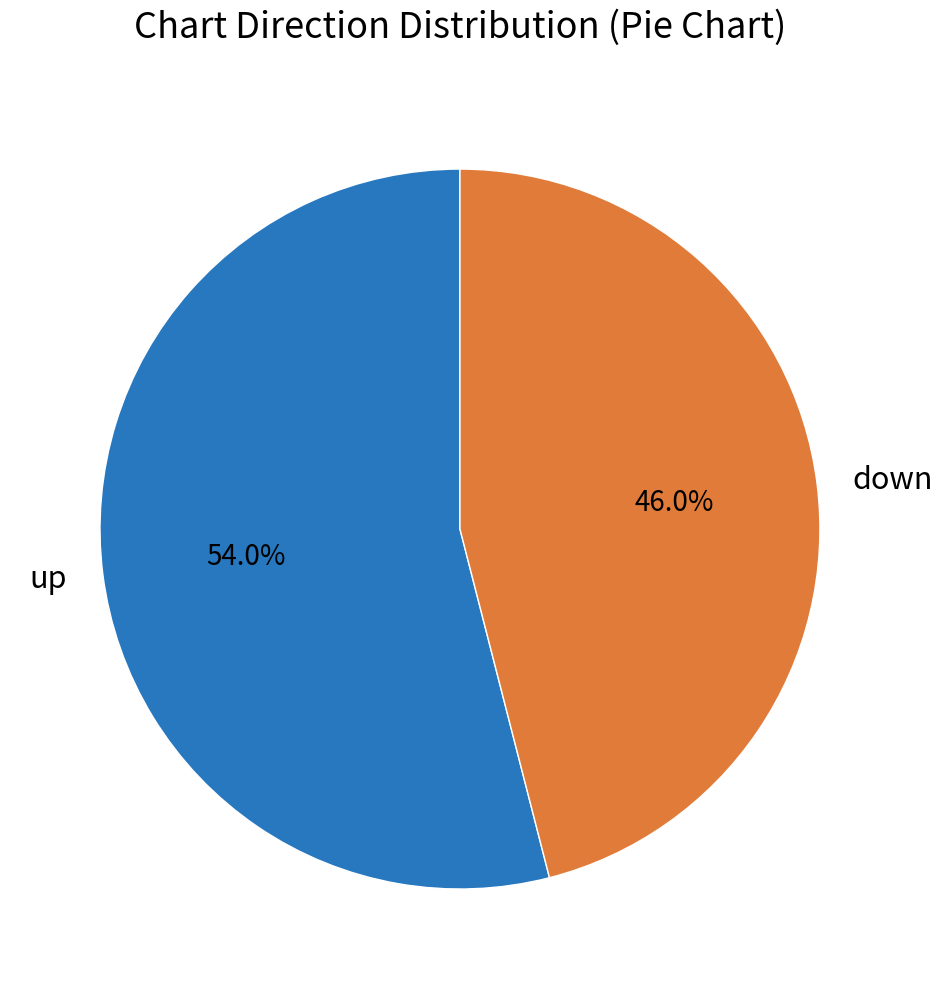

Which category has the smallest portion of the pie?

down